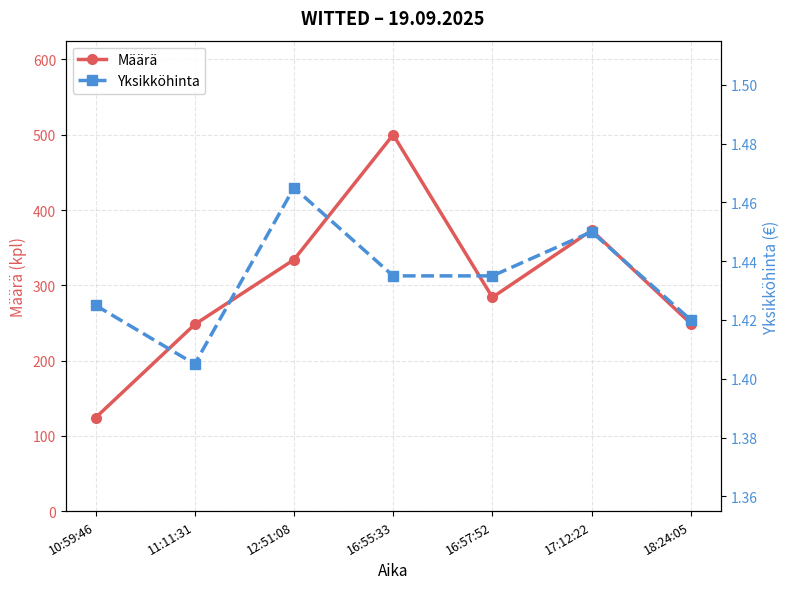

The value of Määrä at 16:55:33 is 500.0. True or false?

True